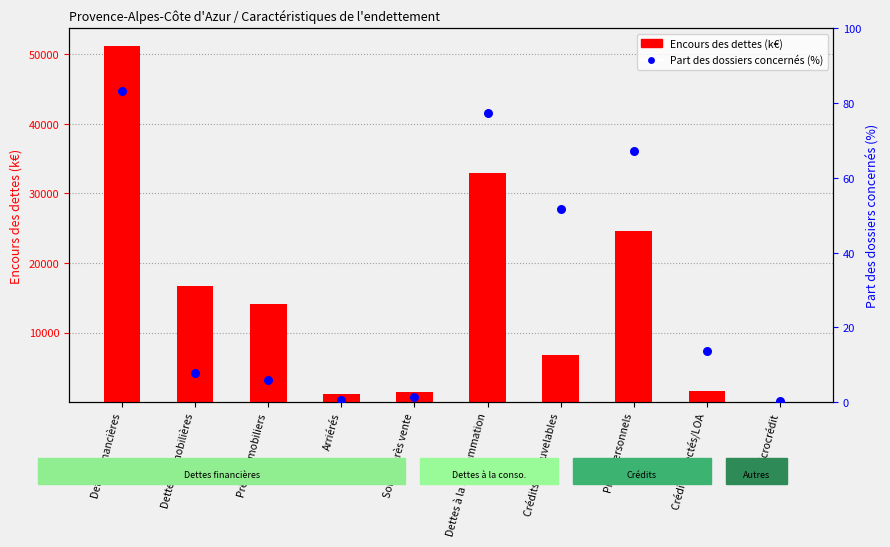

Which series reaches the maximum Y coordinate?

Encours des dettes (k€)